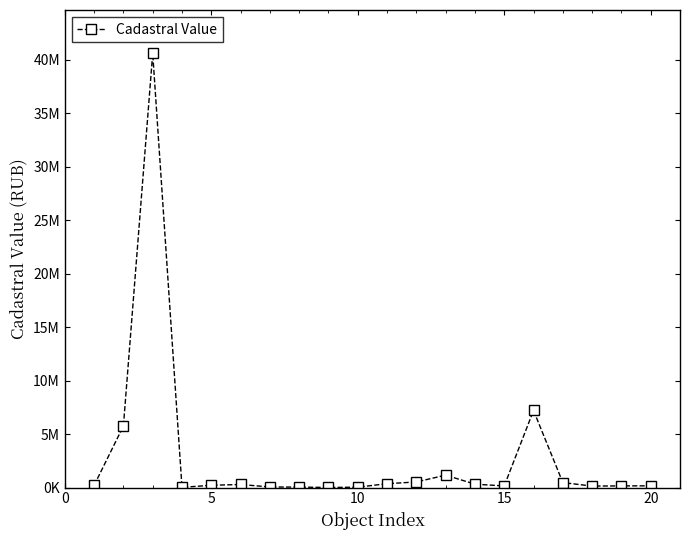

What is the value of the 19th point from the left?

157448.4